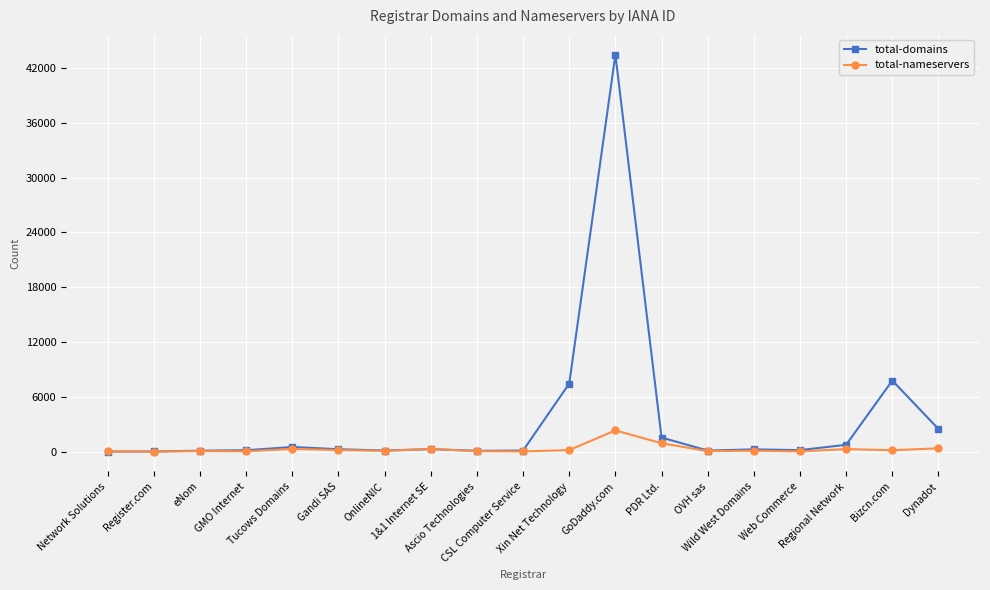

What is the highest value of the total-nameservers series?

2356